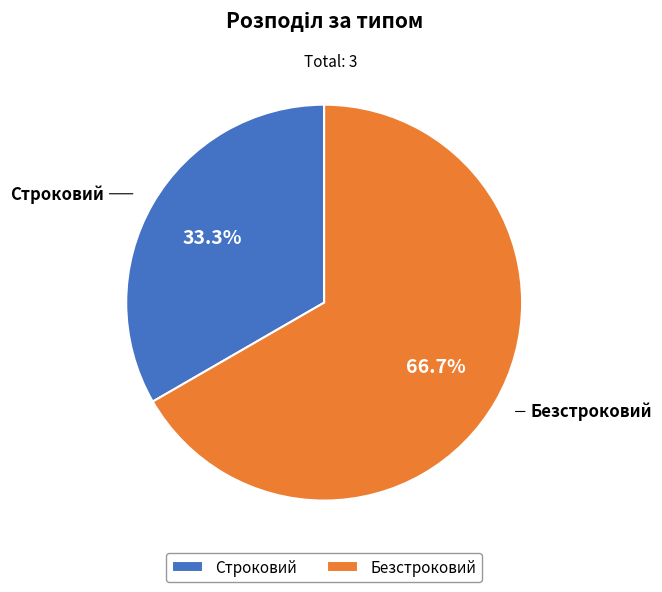

Which slice is the smallest?

Строковий